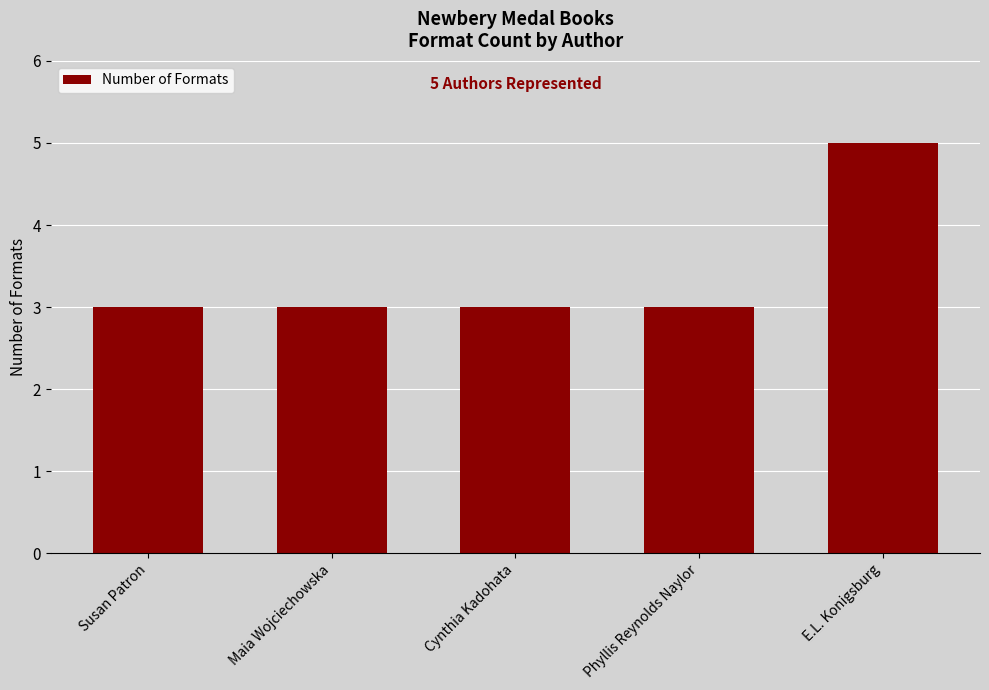

What is the value of the 1st bar from the left?

3